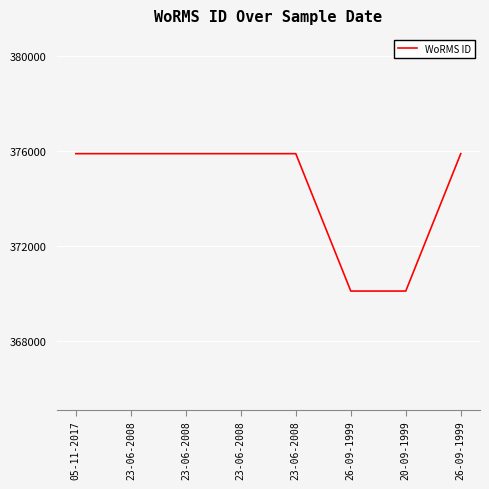

How many series are shown in this chart?

1